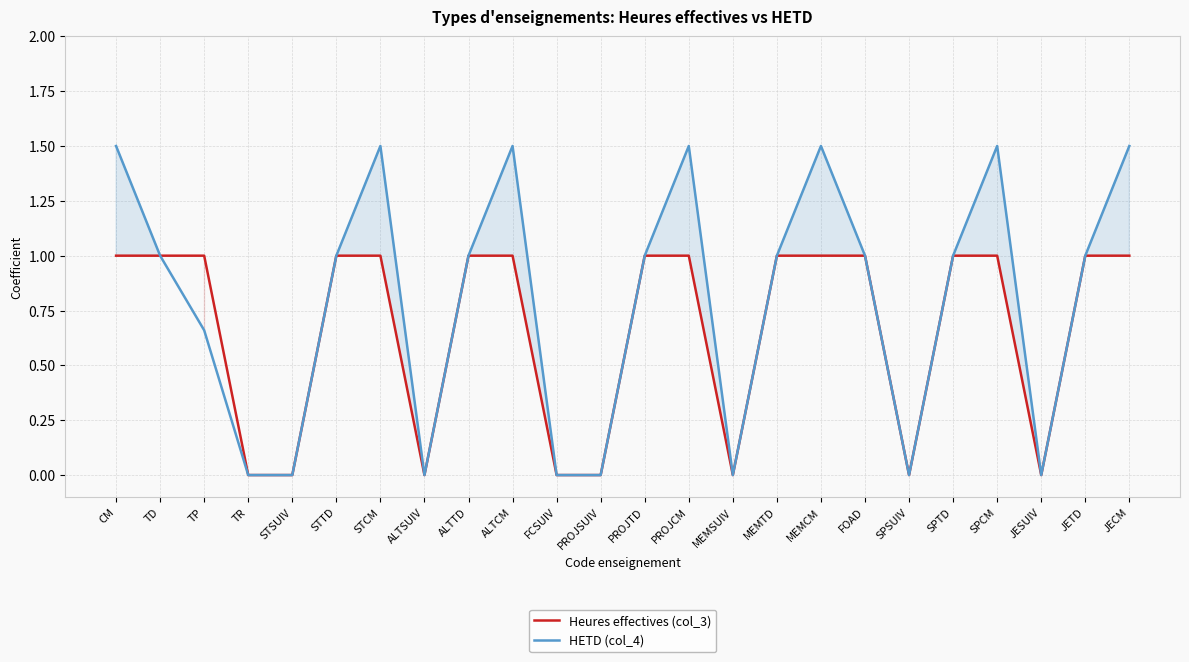

Reading right to left, what are all the values shown in this chart?

Heures effectives (col_3): 1.0	1.0	0.0	1.0	1.0	0.0	1.0	1.0	1.0	0.0	1.0	1.0	0.0	0.0	1.0	1.0	0.0	1.0	1.0	0.0	0.0	1.0	1.0	1.0
HETD (col_4): 1.5	1.0	0.0	1.5	1.0	0.0	1.0	1.5	1.0	0.0	1.5	1.0	0.0	0.0	1.5	1.0	0.0	1.5	1.0	0.0	0.0	0.7	1.0	1.5